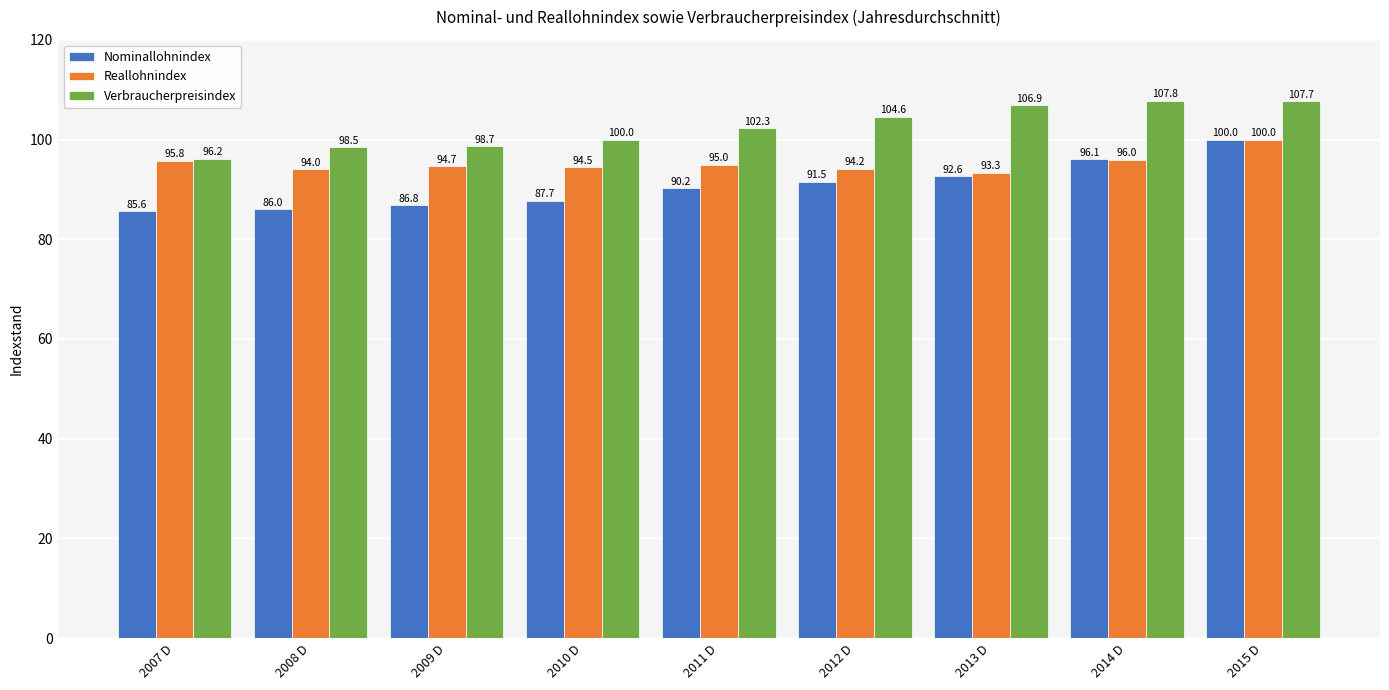

Which category has the highest value across all series?

2014 D